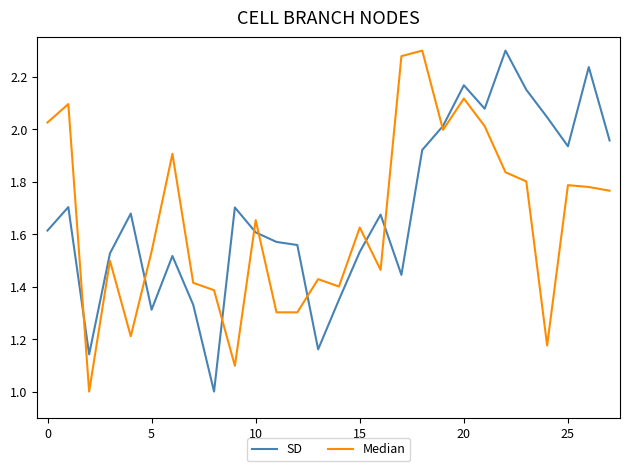

List the series in order of their overall mean, highest first.

SD, Median